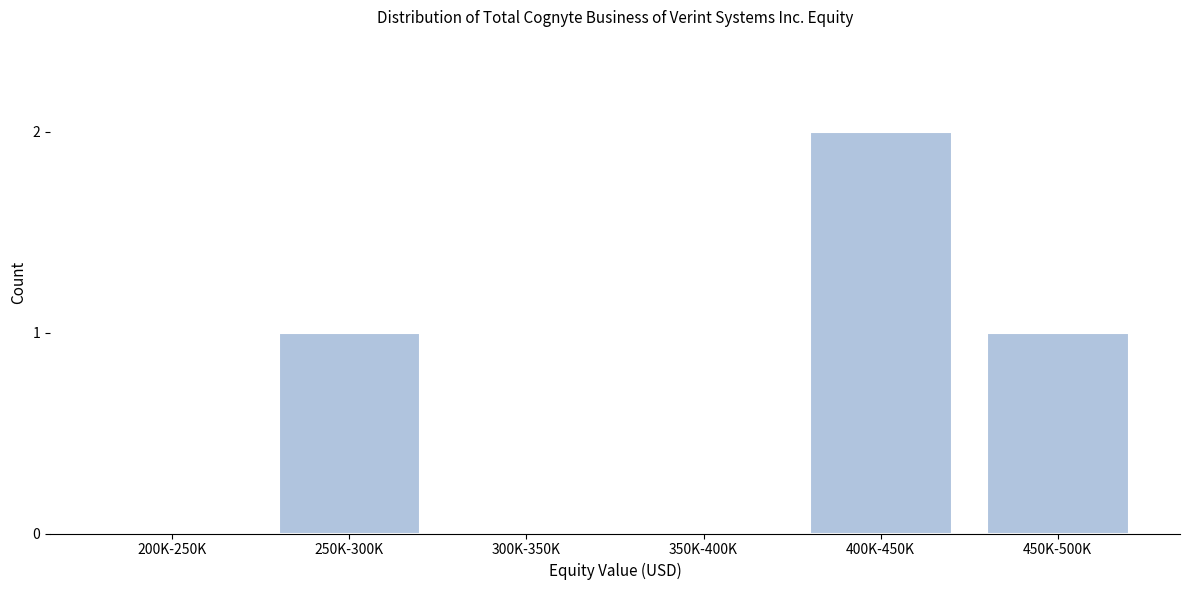

Reading left to right, transcribe all the data shown in this chart.

200K-250K=0	250K-300K=1	300K-350K=0	350K-400K=0	400K-450K=2	450K-500K=1